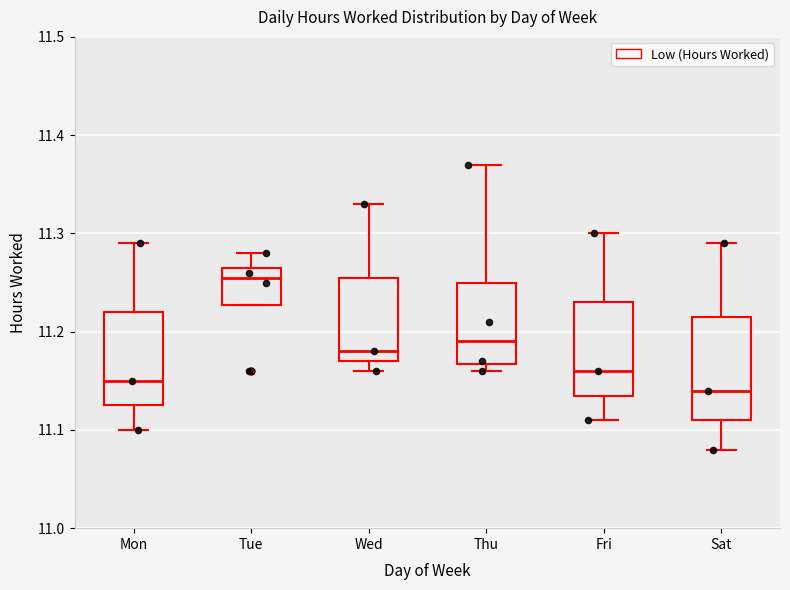

Where does the lower whisker of the box for Fri end on the y-axis? The values are not printed on the chart, so give them approximately, as read against the axis.

11.11